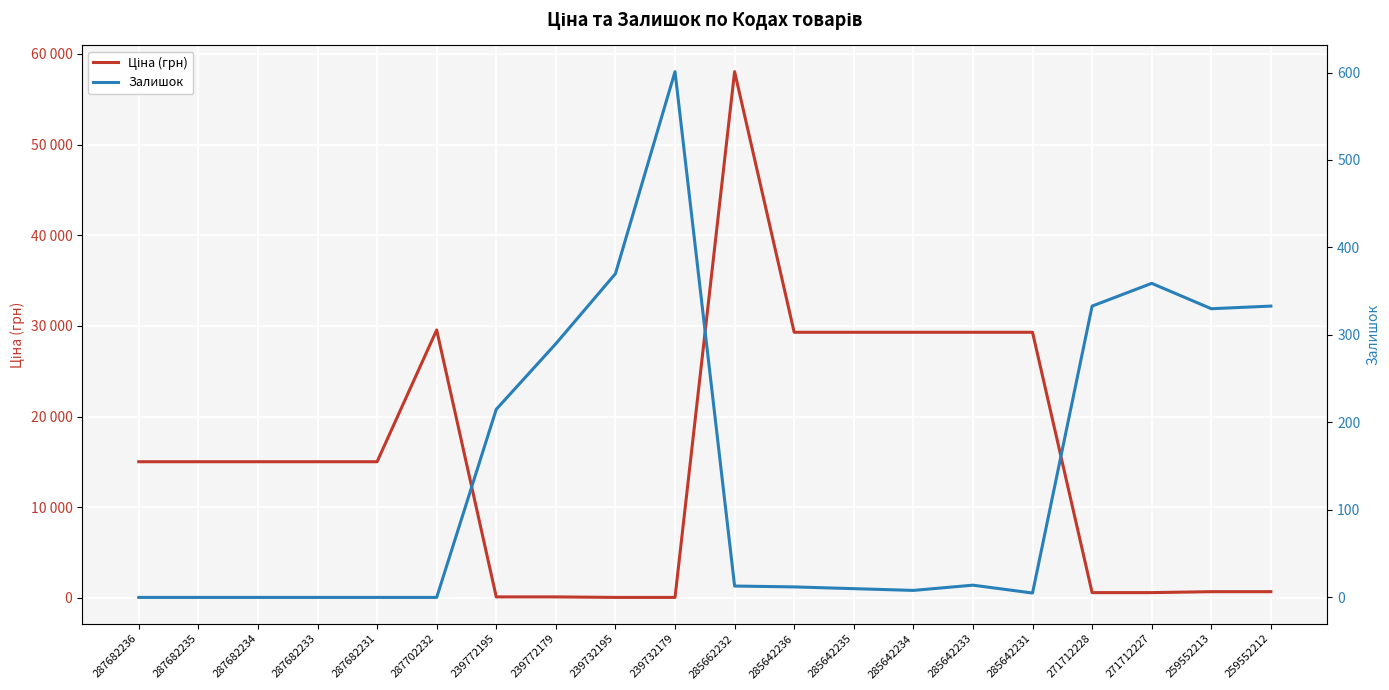

How many values in the Ціна (грн) series are below 15019?

8